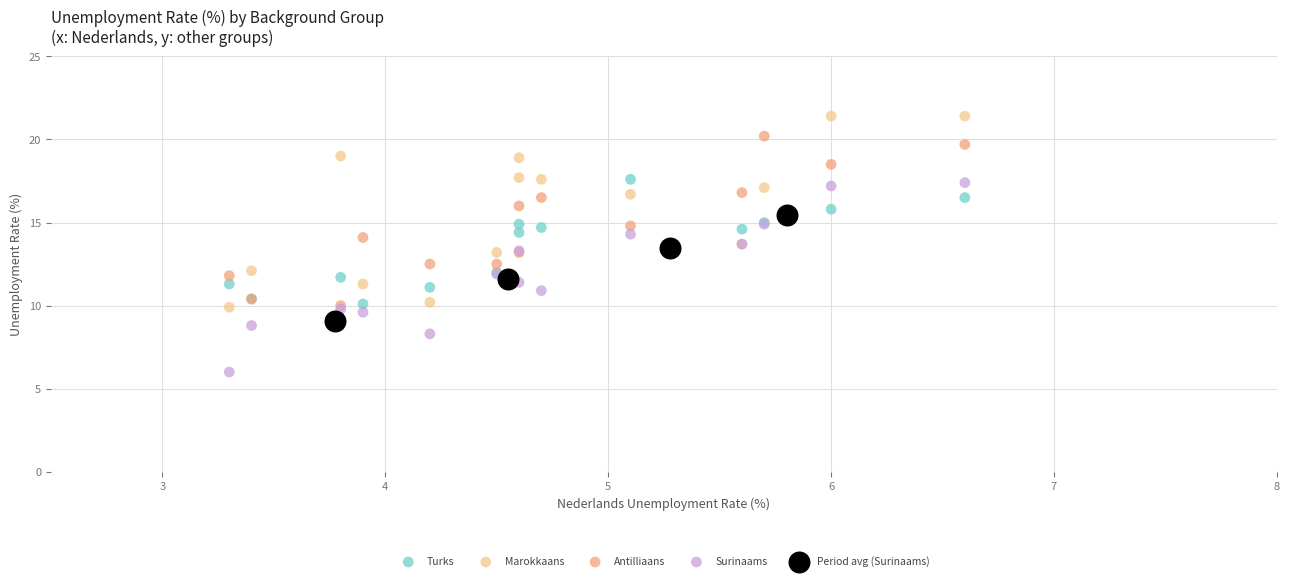

Which series reaches the minimum Y coordinate?

Surinaams